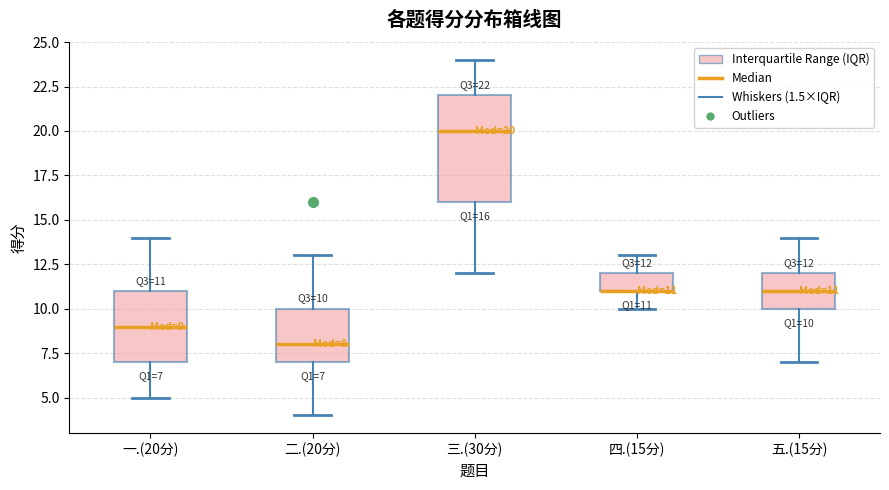

Which box is the tallest, from its lower edge to its upper edge?

三.(30分)